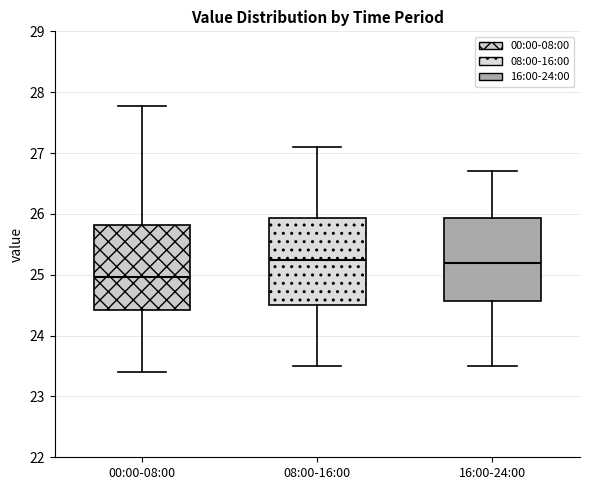

Where does the upper whisker of the box for 08:00-16:00 end on the y-axis? The values are not printed on the chart, so give them approximately, as read against the axis.

27.1